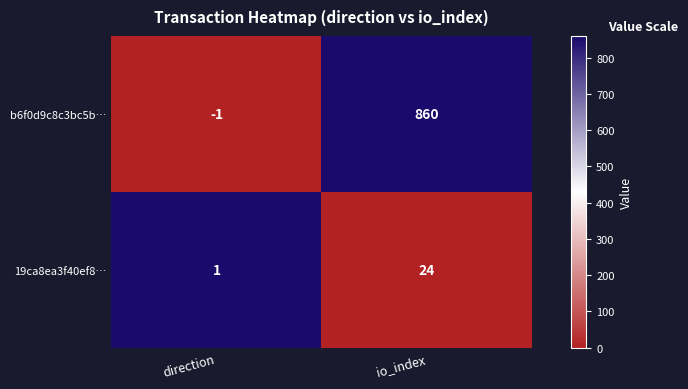

What is the approximate value of 19ca8ea3f40ef8… at io_index, to the nearest 5?

25